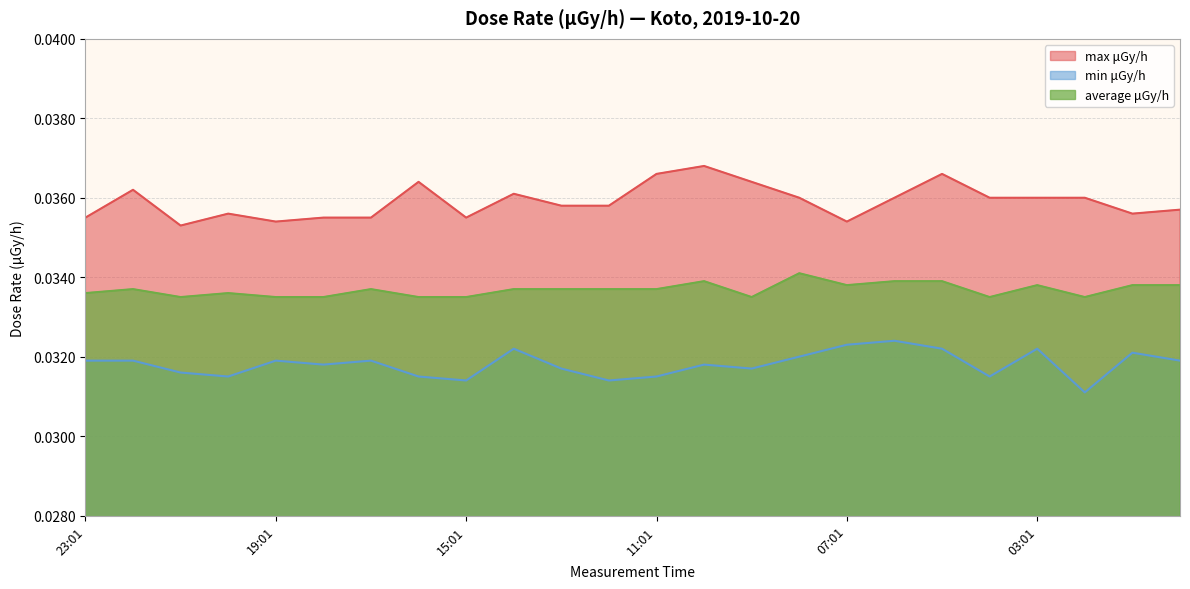

At 12:01, list the series in order from smallest to largest.

min μGy/h, average μGy/h, max μGy/h